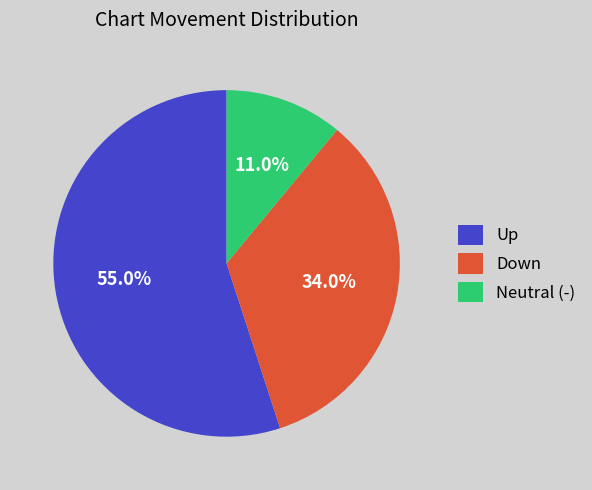

Which category has the smallest portion of the pie?

Neutral (-)